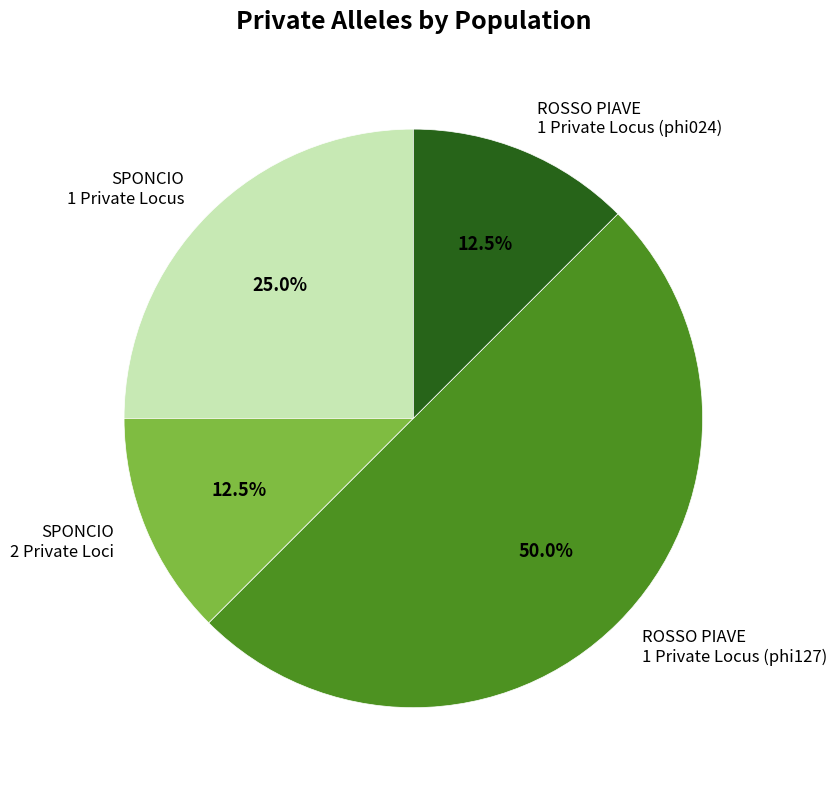

Is the sum of SPONCIO 2 Private Loci and ROSSO PIAVE 1 Private Locus (phi127) greater than half?

Yes